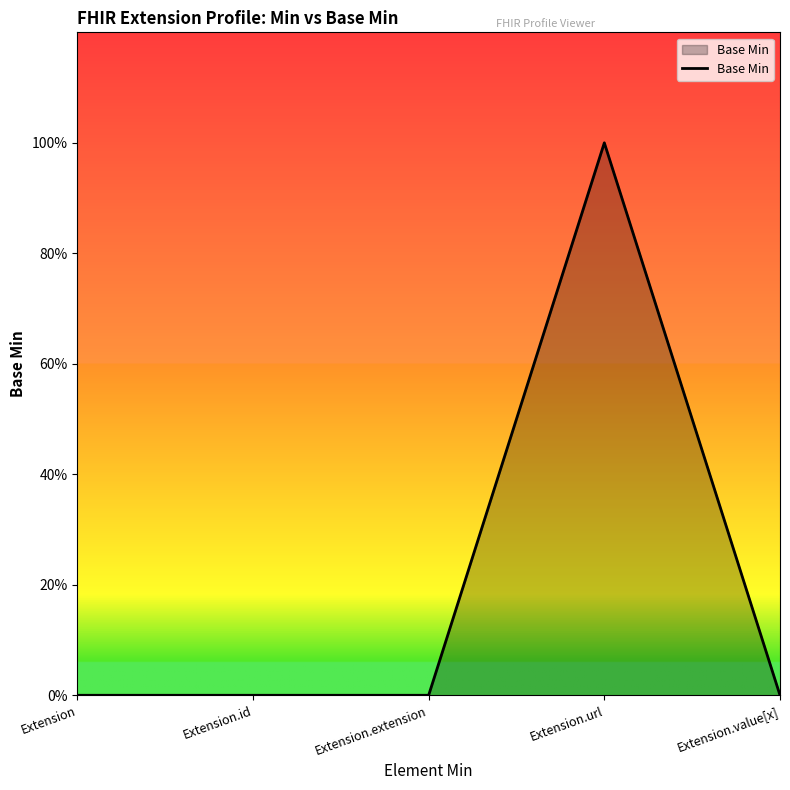

Reading left to right, what are all the values shown in this chart?

Extension=0	Extension.id=0	Extension.extension=0	Extension.url=1	Extension.value[x]=0